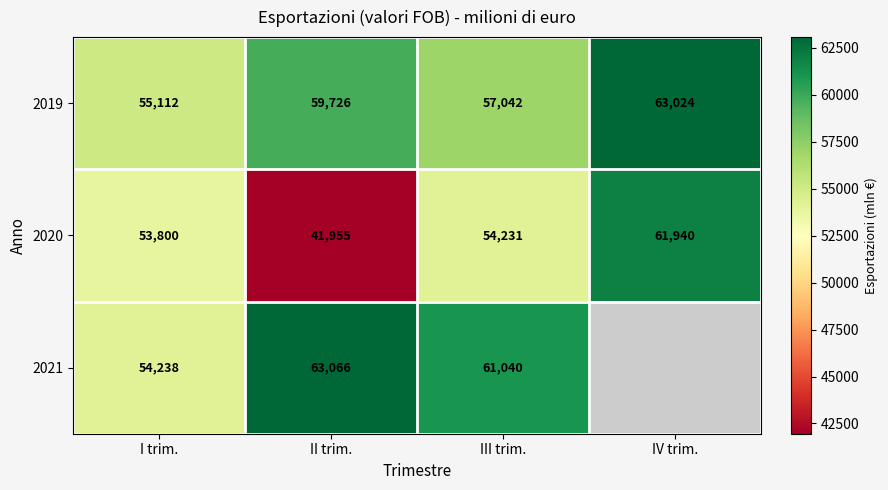

What is the lowest value of the 2019 series?

55112